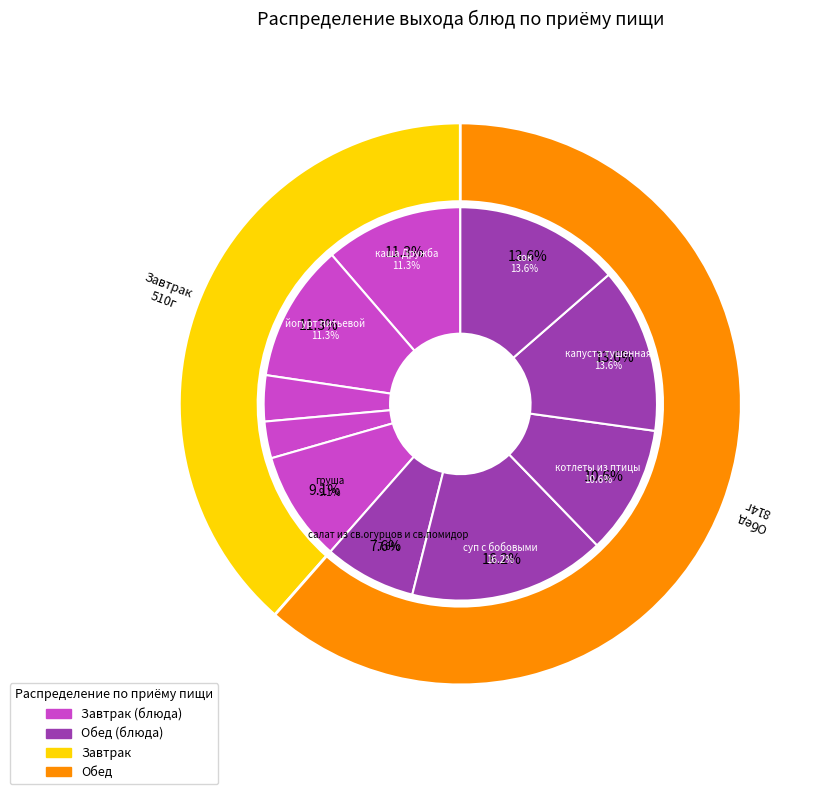

Is it true that йогурт питьевой is 26% of the pie?

False